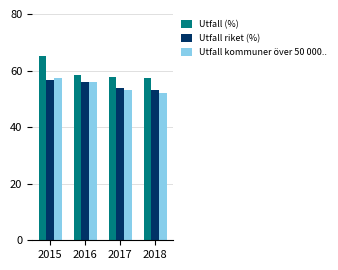

Does the chart contain stacked bars?

No